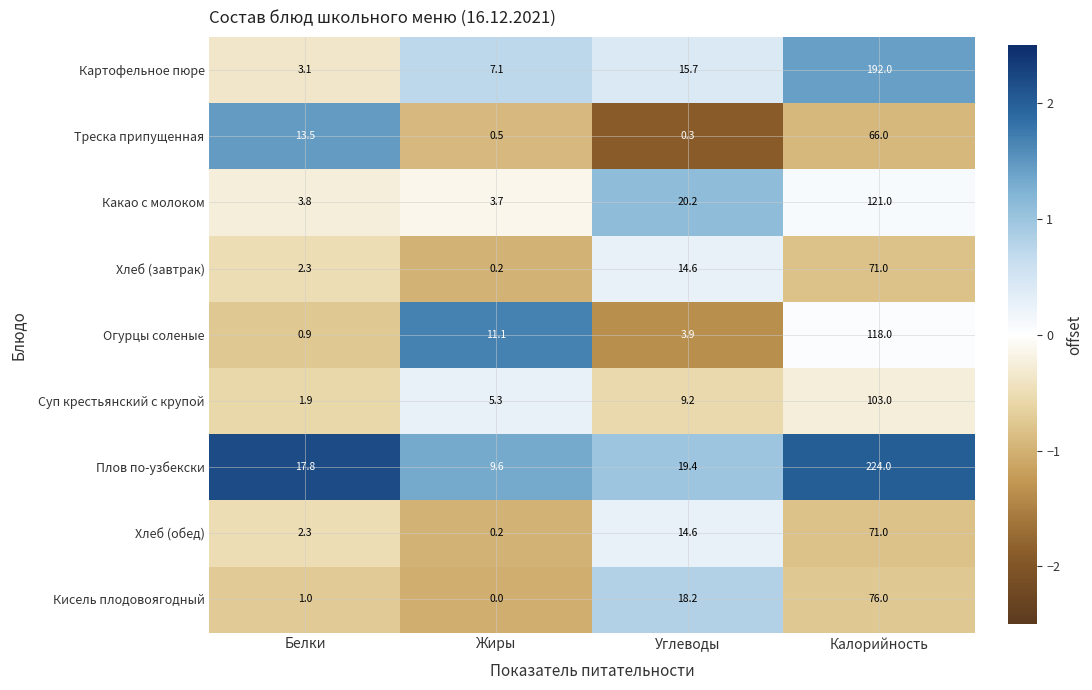

What is the difference between the Хлеб (завтрак) values at Жиры and Калорийность?

70.8